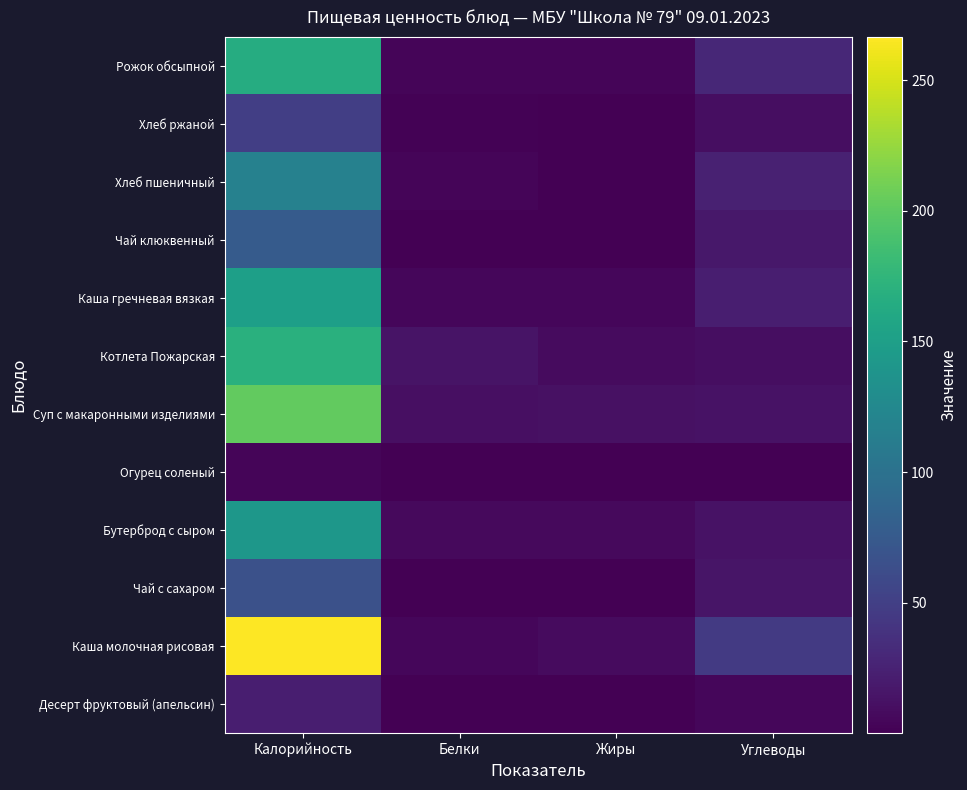

Which has a higher value, Жиры or Углеводы?

Углеводы